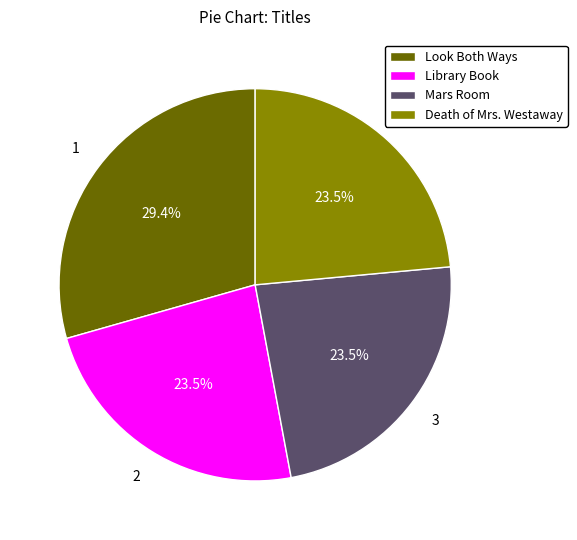

To the nearest percent, what is the combined percentage of Mars Room and Death of Mrs. Westaway?

47%